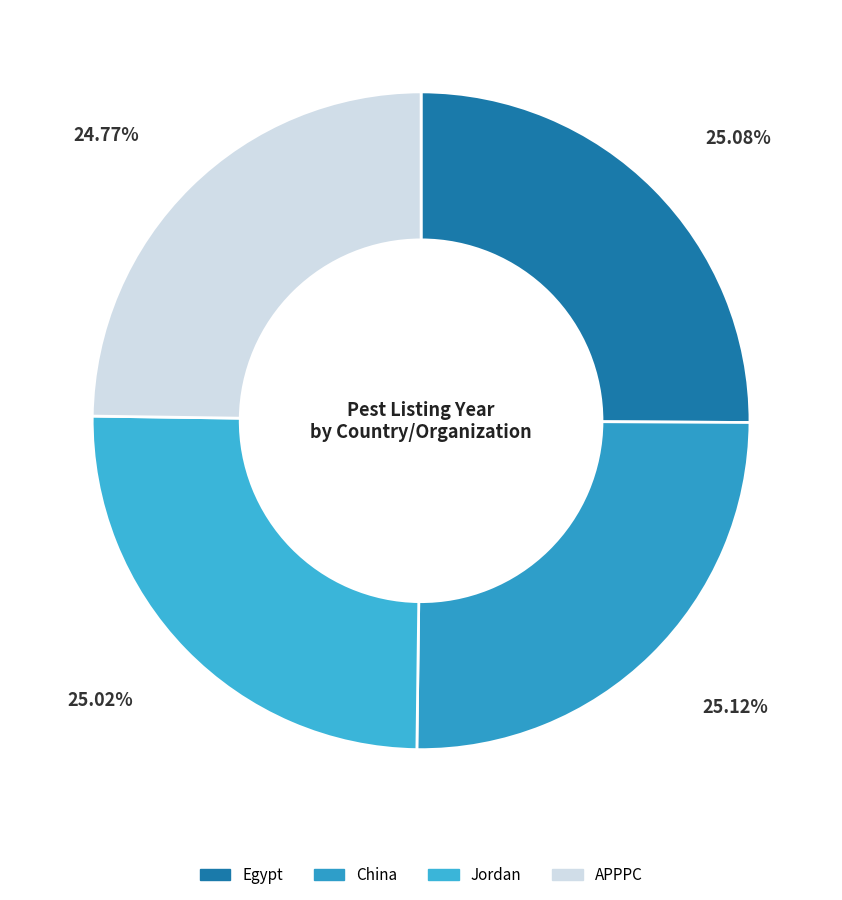

Approximately how many times larger is the value at China compared to Egypt?

1.0